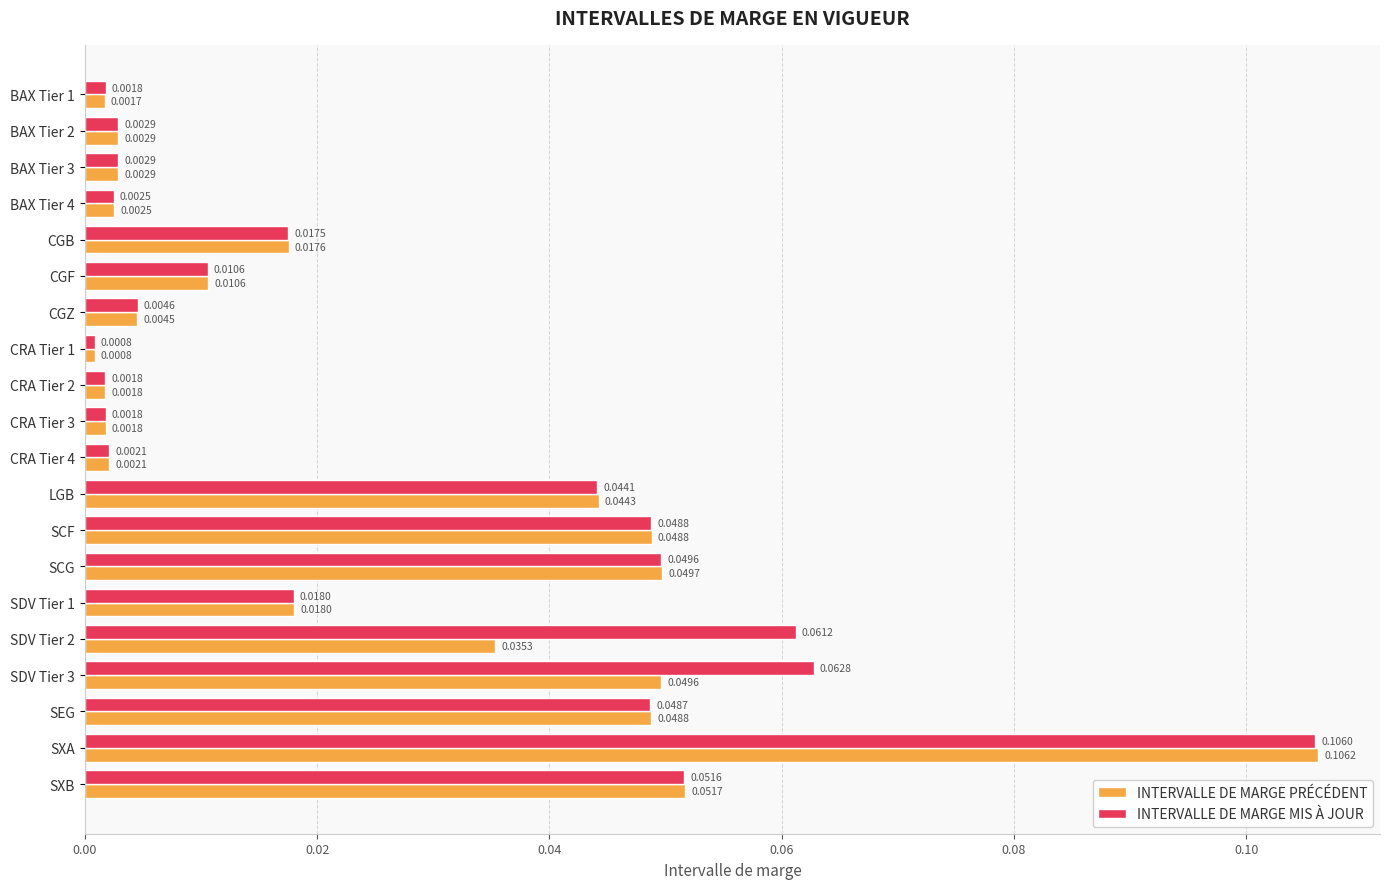

Which category has the highest value in the INTERVALLE DE MARGE MIS À JOUR series?

SXA